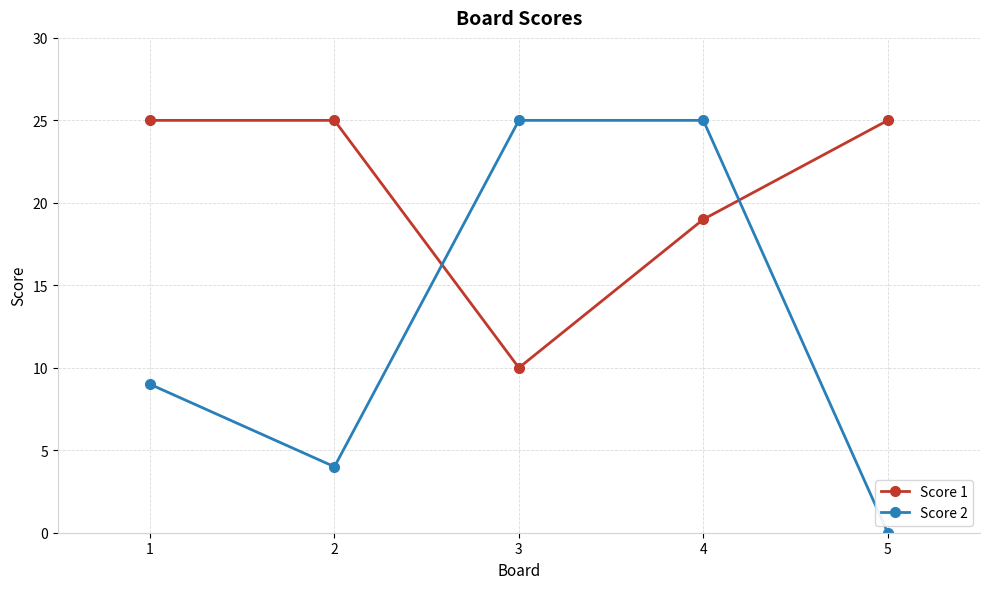

At 4, list the series in order from largest to smallest.

Score 2, Score 1